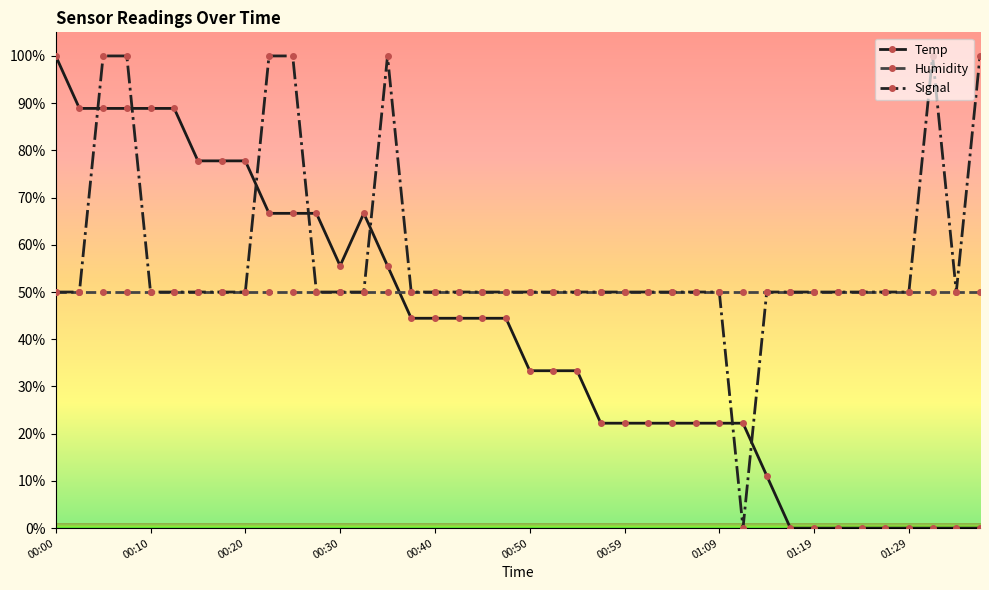

List the series in order of their overall mean, lowest first.

Temp, Humidity, Signal